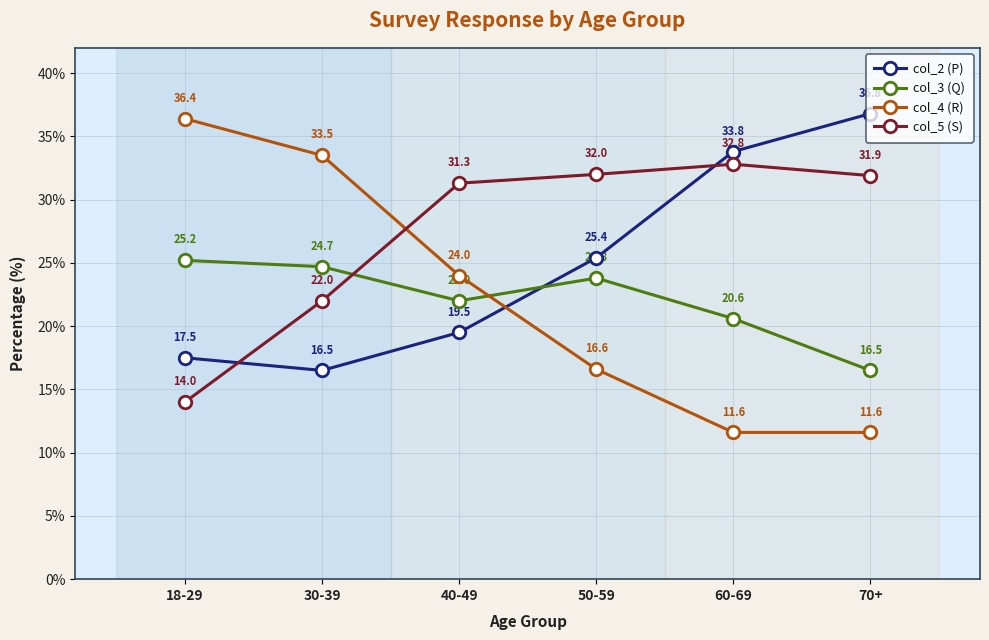

Which category has the lowest value in the col_2 (P) series?

30-39